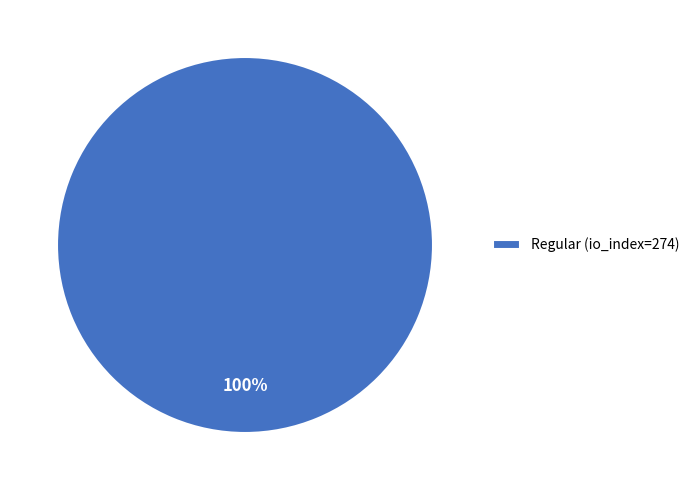

To the nearest percent, what percentage of the pie is Regular (io_index=274)?

100%